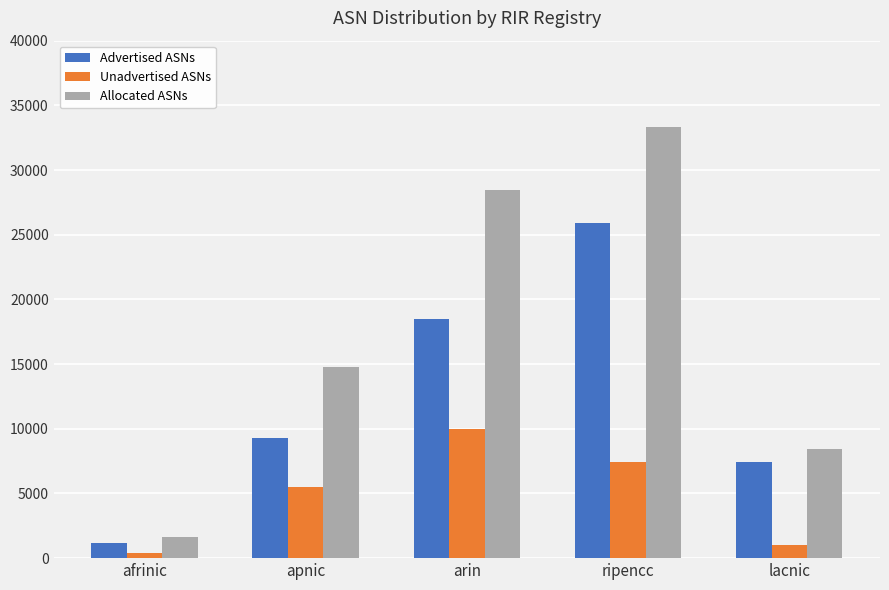

Reading right to left, transcribe all the data shown in this chart.

Advertised ASNs: 7409	25868	18487	9289	1193
Unadvertised ASNs: 1047	7427	9978	5516	421
Allocated ASNs: 8456	33295	28465	14805	1614